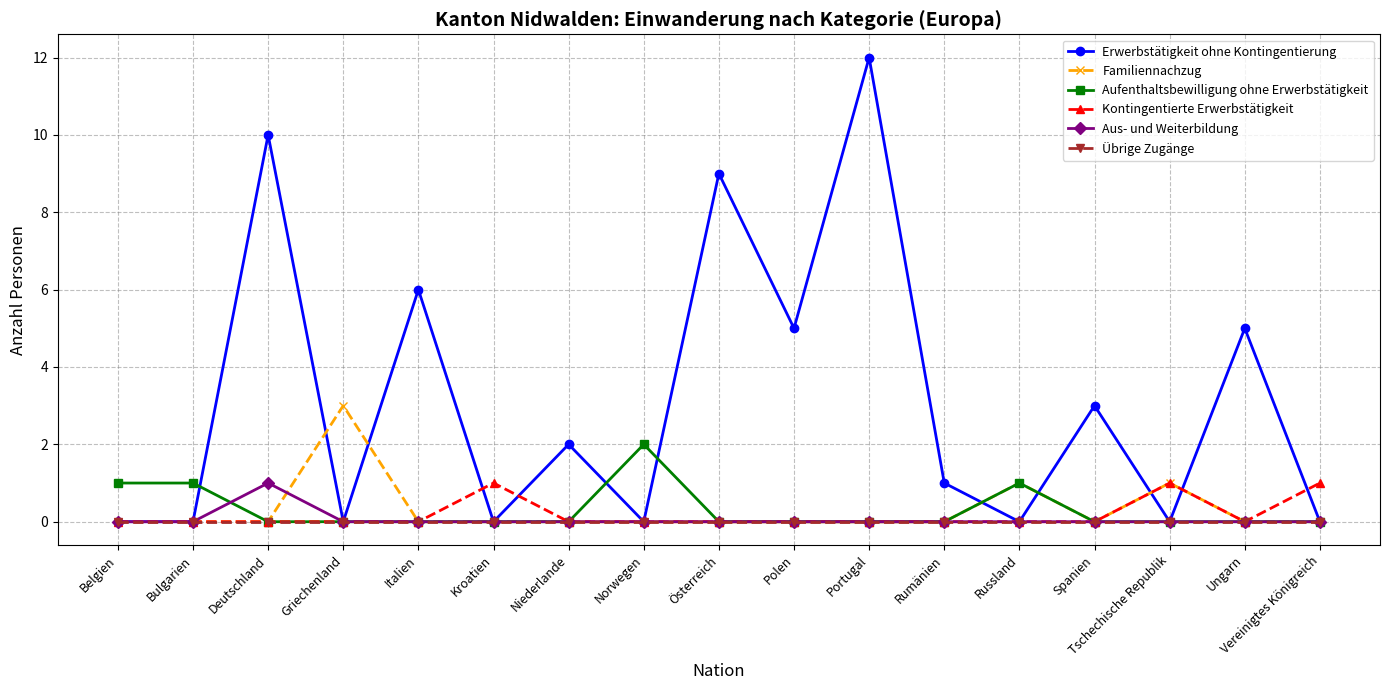

True or false: Familiennachzug has more than 1 points higher than both neighbors.

True